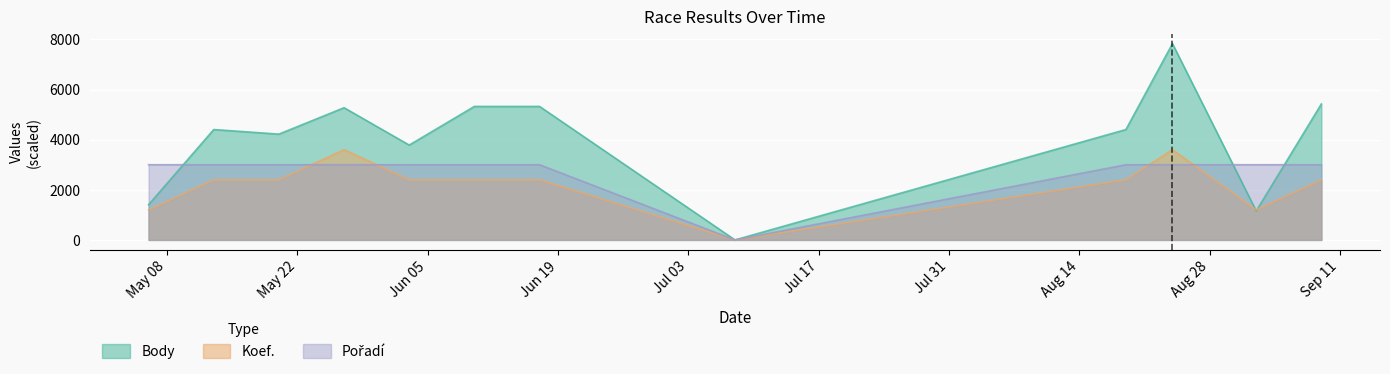

True or false: Body has a value of 1707 at 2006-05-13.

False